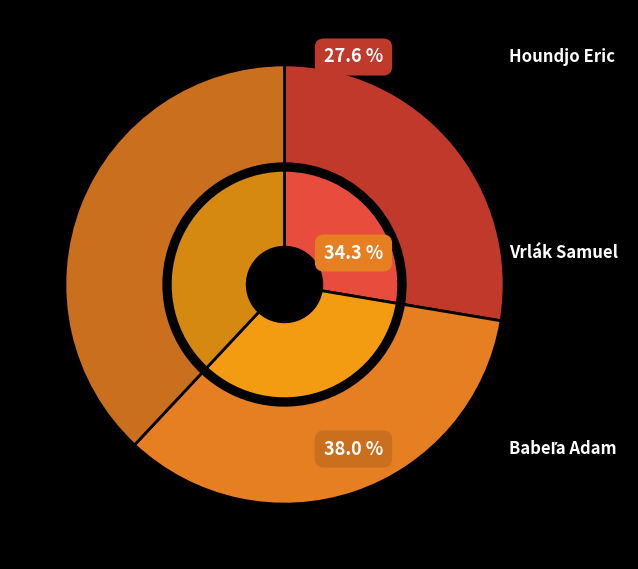

To the nearest percent, what is the difference between the largest and smallest slice percentages?

10%